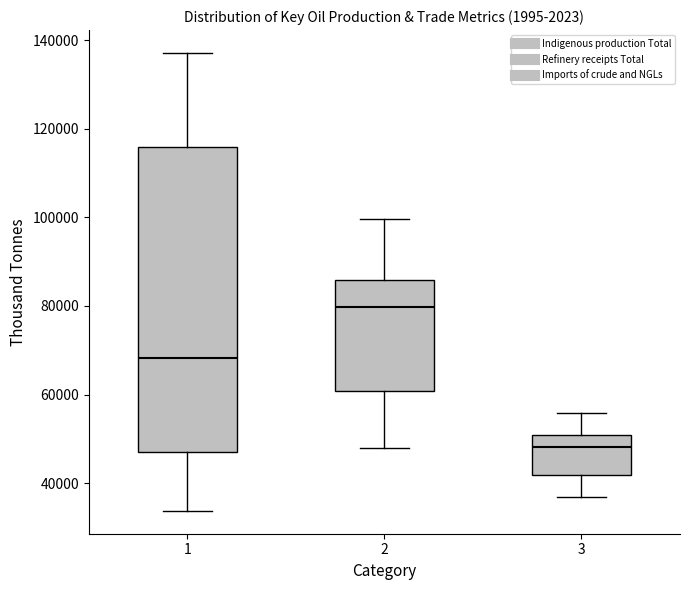

Reading left to right, read every box against the y-axis: the position of its median line, the range the box covers, and the ends of its whiskers. The values are not printed on the chart, so give them approximately, as read against the axis.

1: median 68000, box 48000 to 116000, whiskers 34000 to 138000
2: median 80000, box 60000 to 86000, whiskers 48000 to 100000
3: median 48000, box 42000 to 50000, whiskers 36000 to 56000